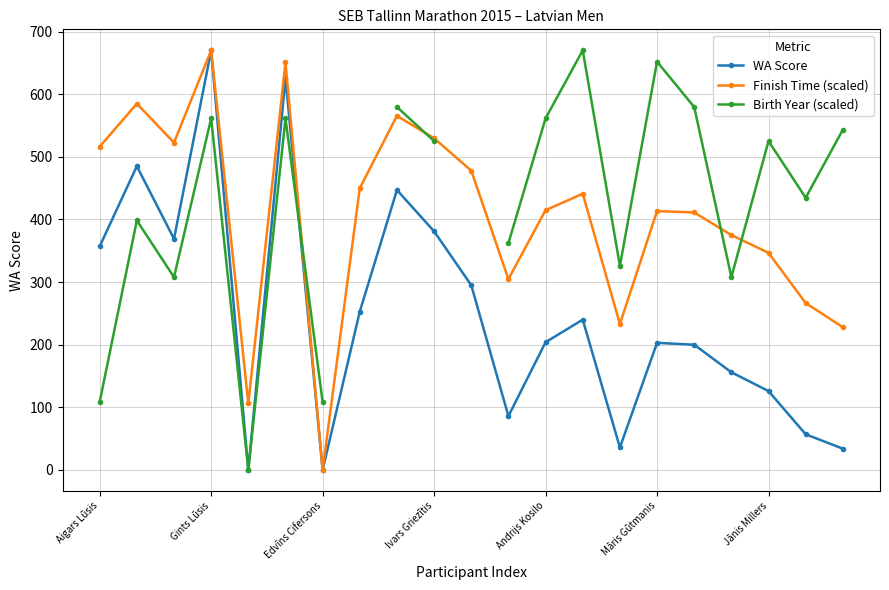

Which series has the largest range (max minus min)?

WA Score